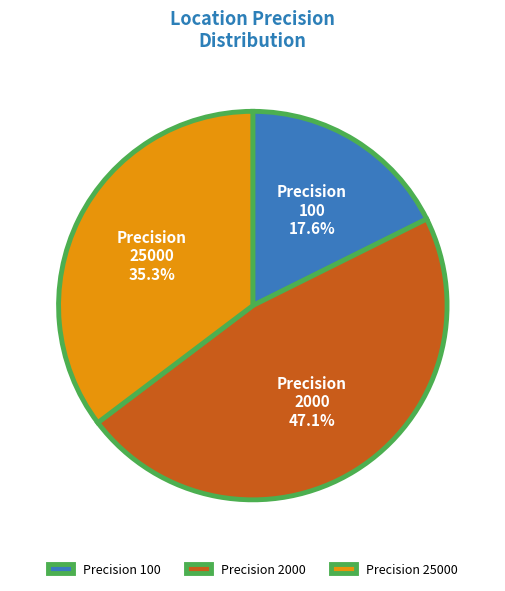

Is the sum of Precision 2000 and Precision 25000 greater than half?

Yes